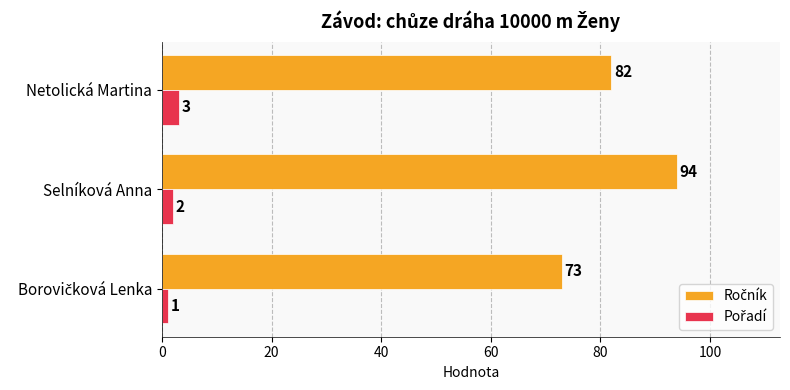

What is the spread (max minus min) of values at Selníková Anna?

92